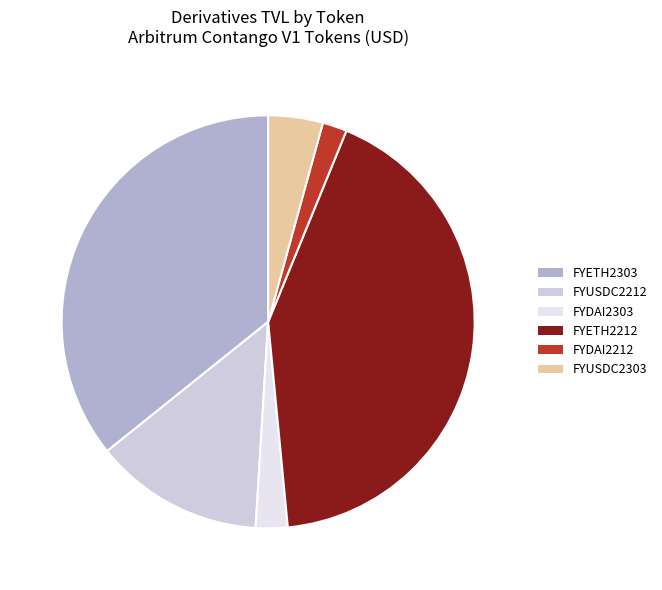

To the nearest percent, what is the combined percentage of FYUSDC2303 and FYDAI2303?

7%